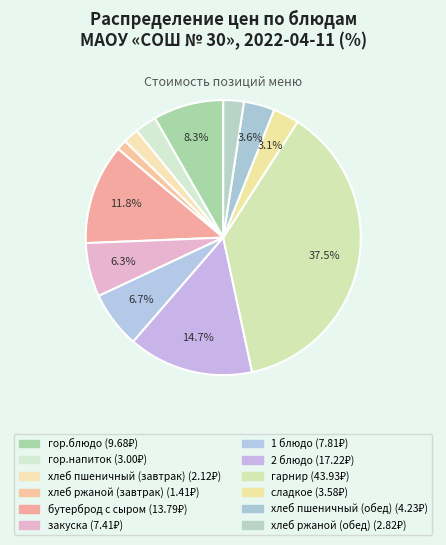

Which category has the smallest portion of the pie?

хлеб ржаной (завтрак)